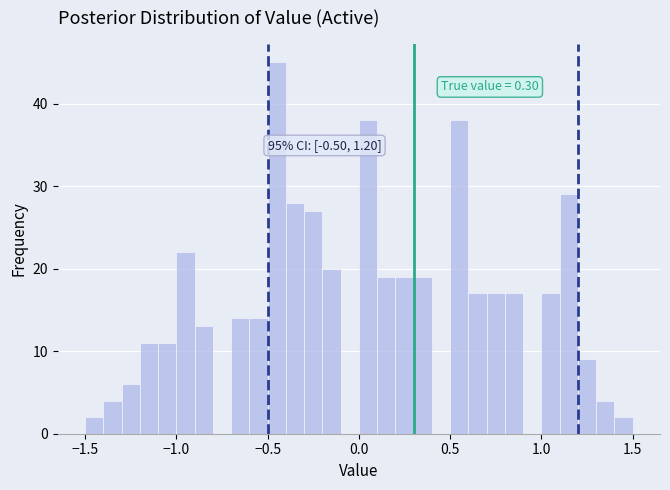

Around what value on the x-axis is the tallest bar? Give the approximate position of its centre, as read against the axis.

-0.45